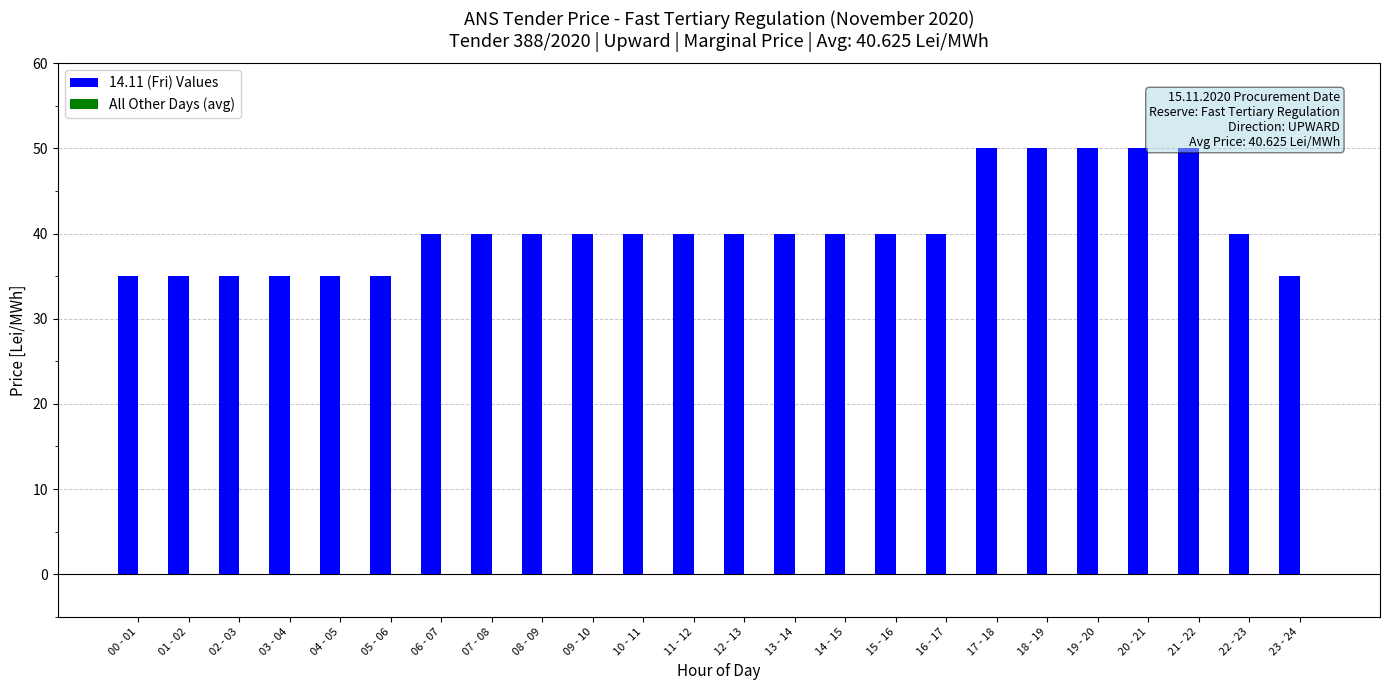

Does the chart contain stacked bars?

No